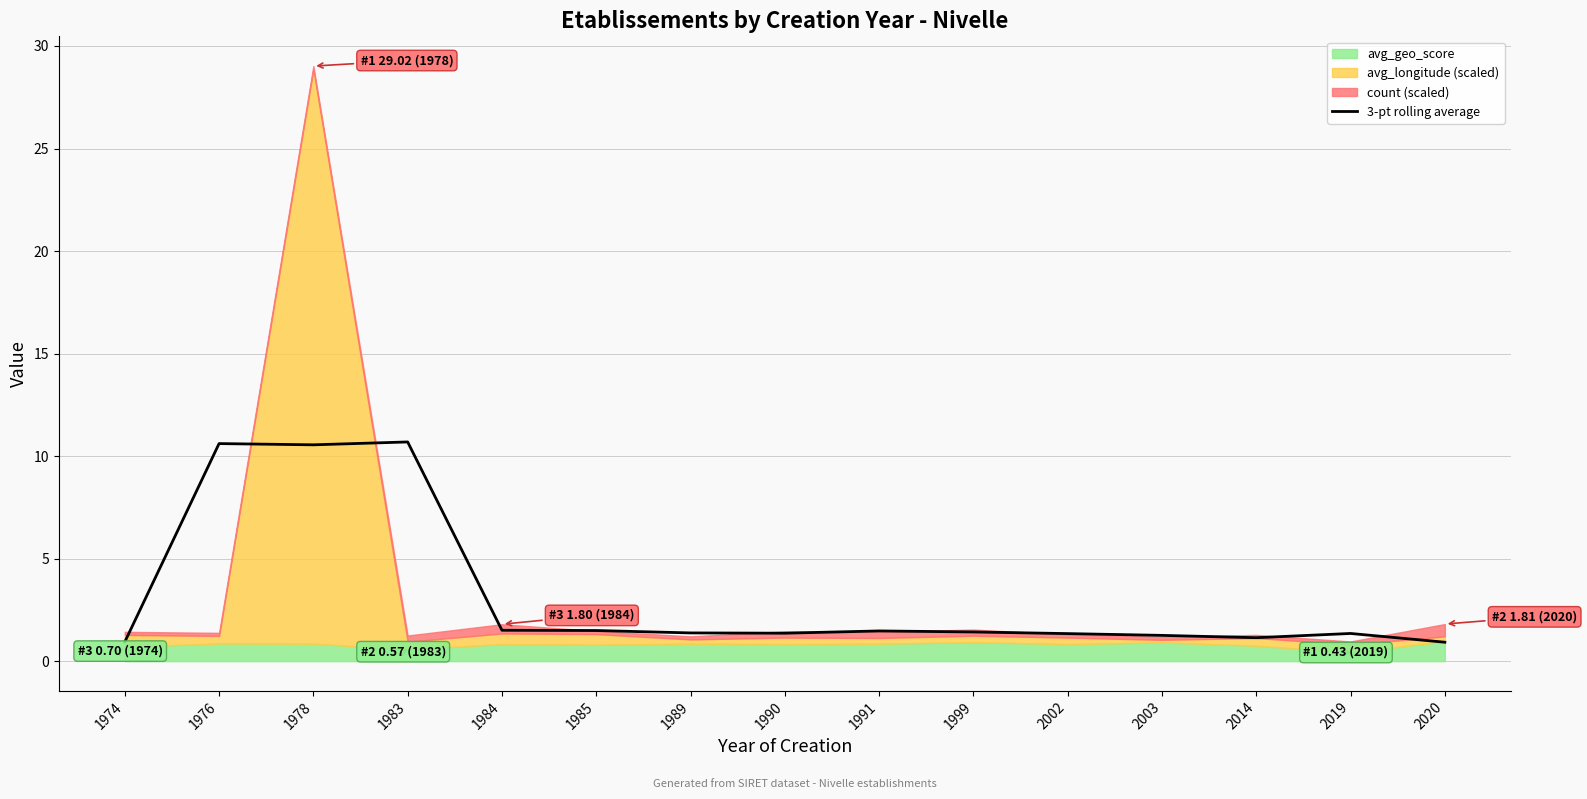

Reading left to right, transcribe all the data shown in this chart.

1974=0.9	1976=10.6	1978=10.5	1983=10.7	1984=1.5	1985=1.5	1989=1.4	1990=1.4	1991=1.5	1999=1.4	2002=1.3	2003=1.3	2014=1.1	2019=1.3	2020=0.9